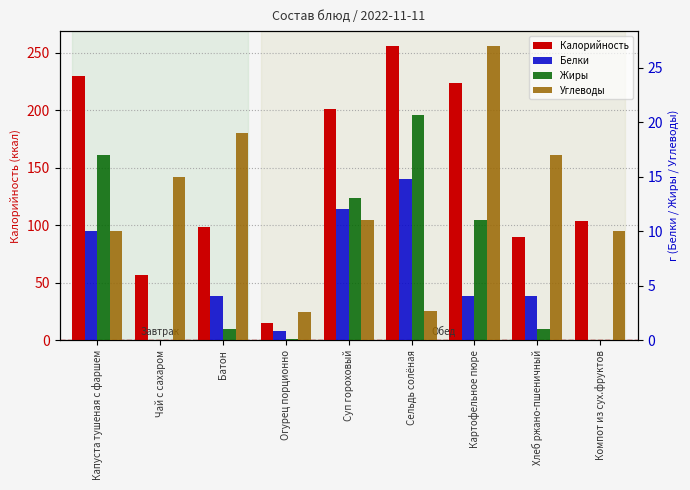

The value of Белки at Чай с сахаром is 0.0. True or false?

True